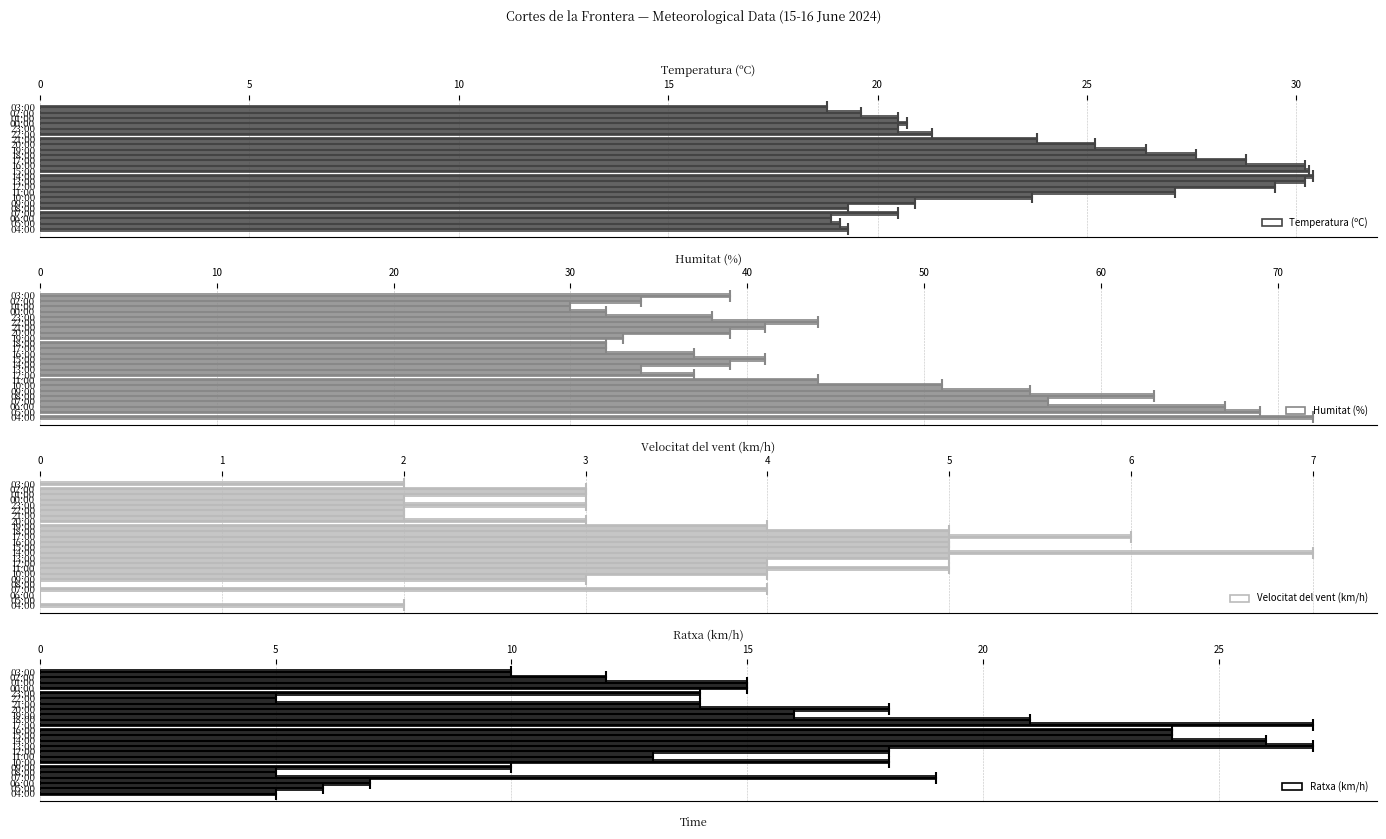

The Temperatura (ºC) series shows 5.6 at 19:00. True or false?

False